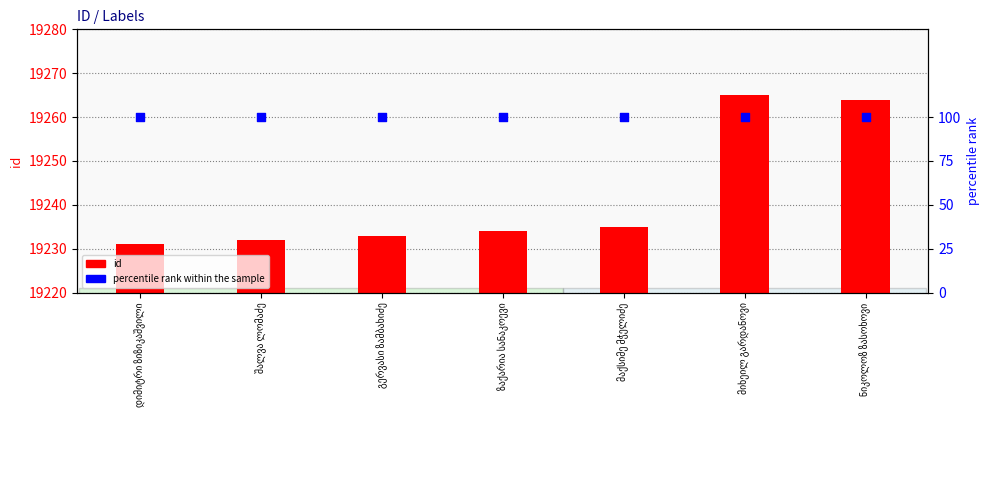

What are all the series names shown in the legend?

id, percentile rank within the sample